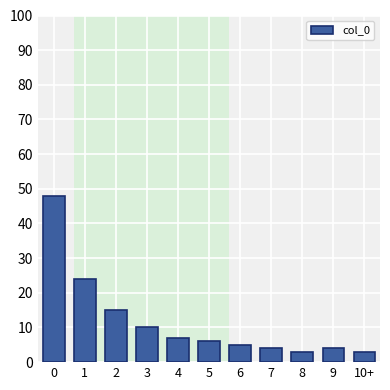

Reading right to left, transcribe all the data shown in this chart.

3	4	3	4	5	6	7	10	15	24	48